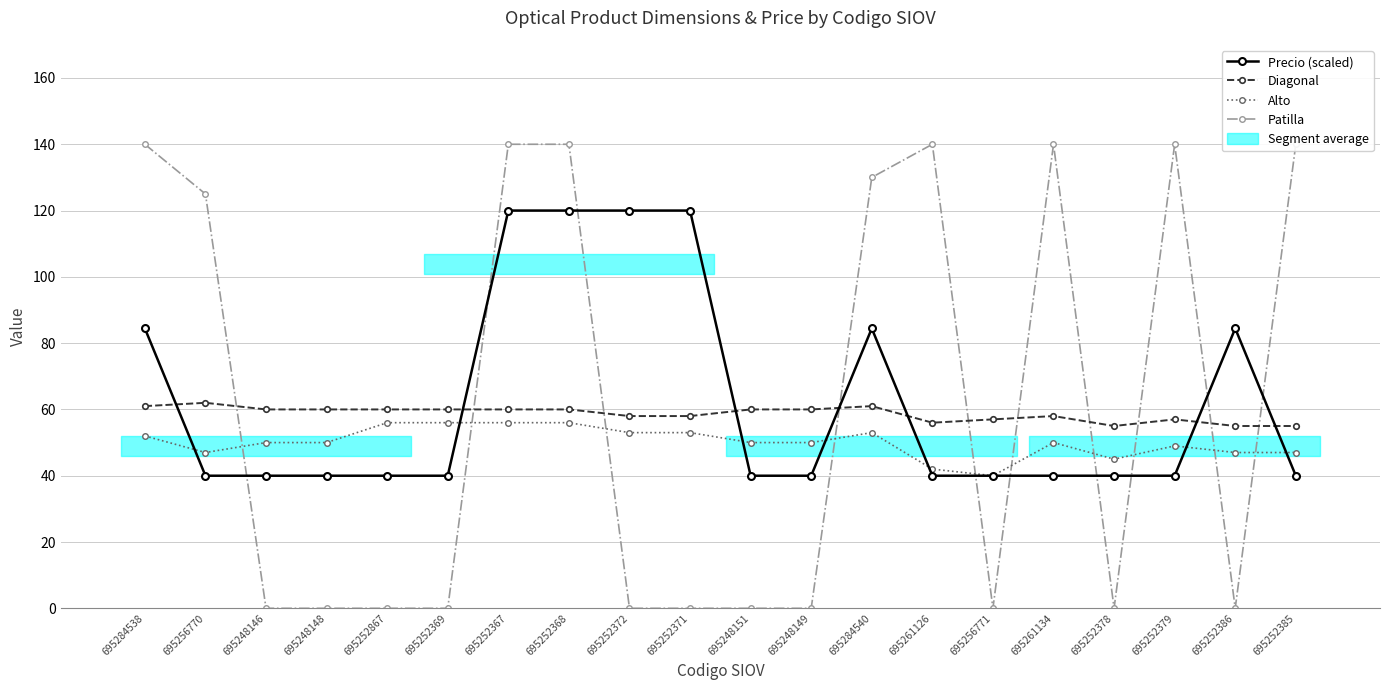

Is this an area chart (filled region under the line)?

No